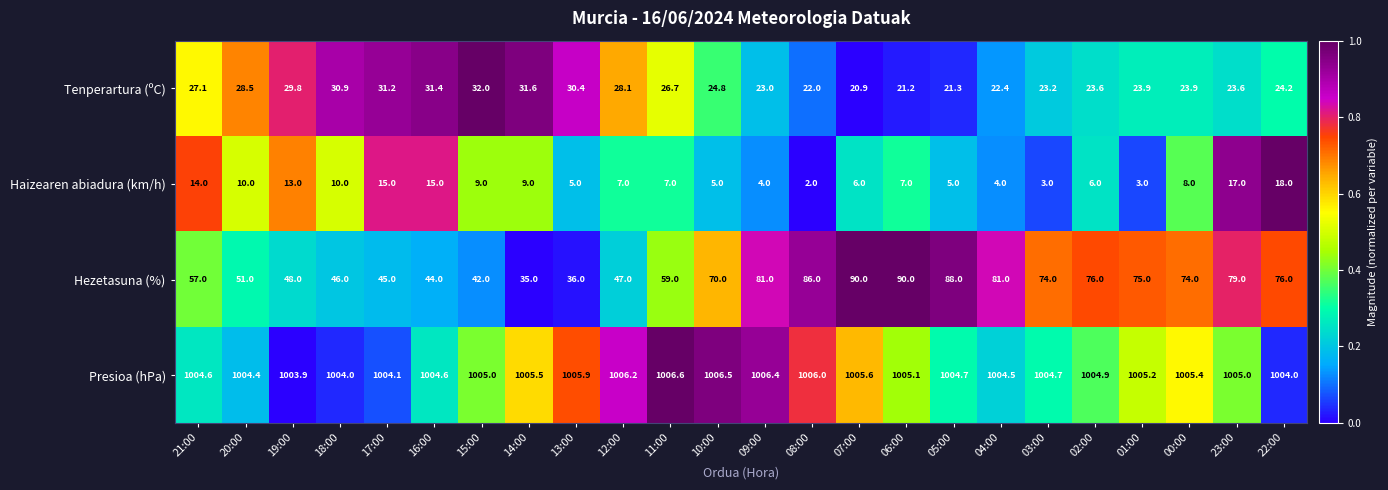

Count the number of categories in the chart.

24